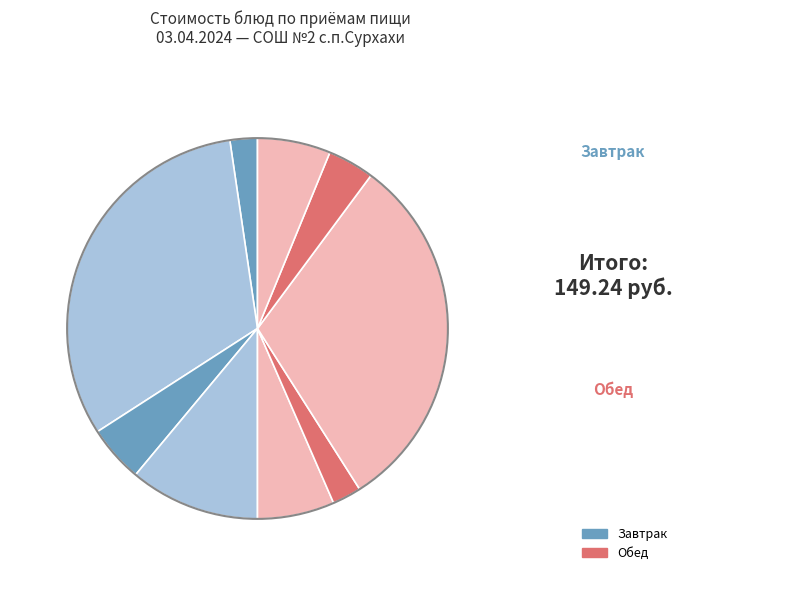

Count the number of slices in the pie.

9